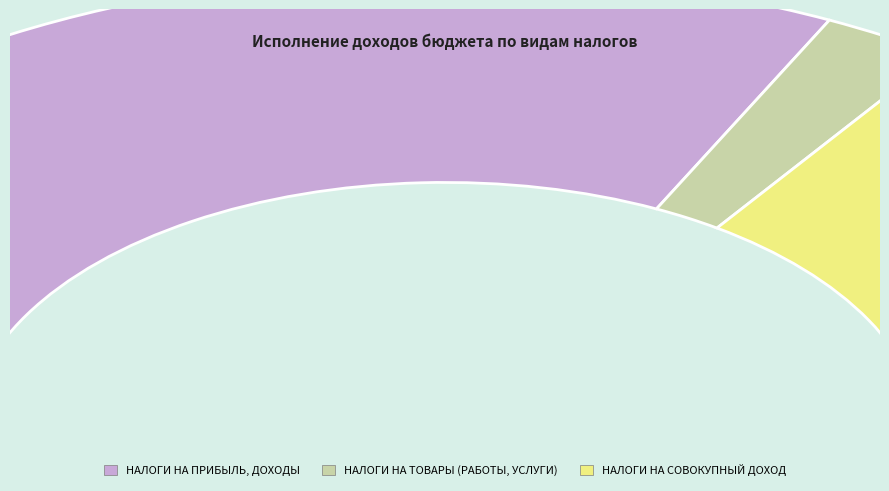

Rank the categories by value from lowest to highest.

НАЛОГИ НА ТОВАРЫ (РАБОТЫ, УСЛУГИ), НАЛОГИ НА СОВОКУПНЫЙ ДОХОД, НАЛОГИ НА ПРИБЫЛЬ, ДОХОДЫ